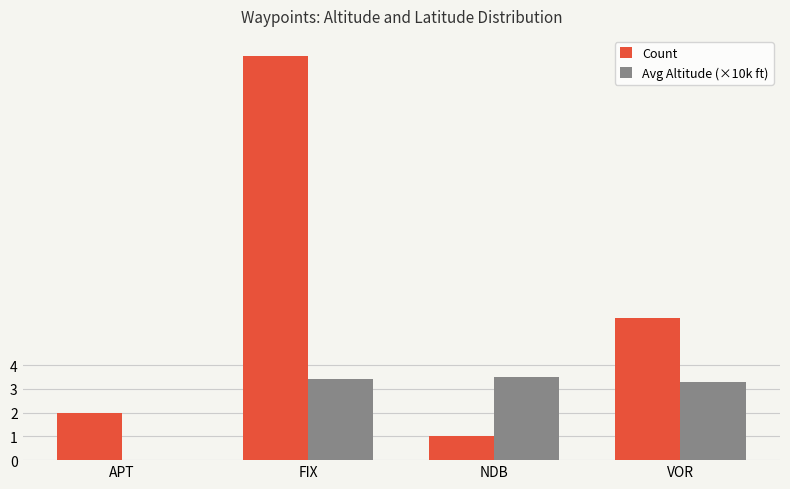

Reading left to right, transcribe all the data shown in this chart.

Count: 2.0	17.0	1.0	6.0
Avg Altitude (×10k ft): 0.0	3.4	3.5	3.3